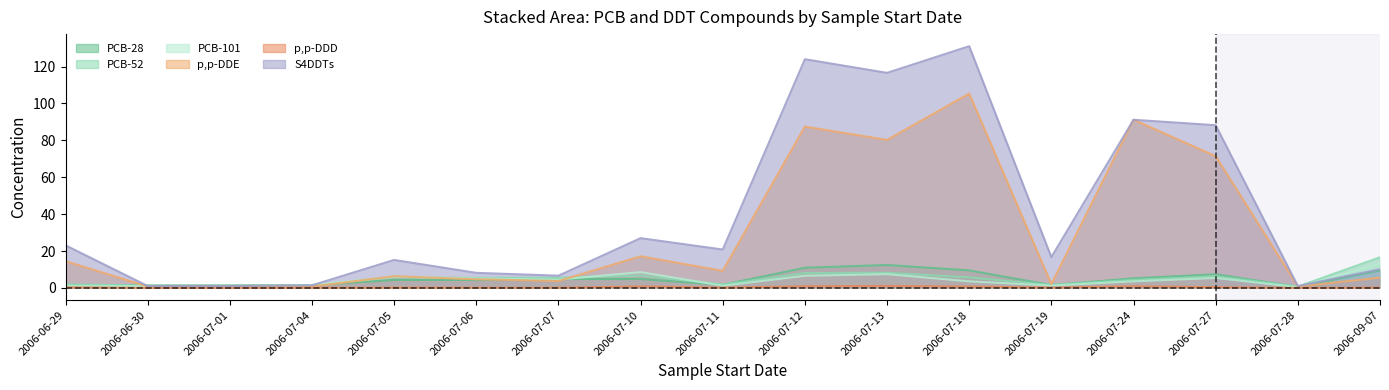

What is the greatest value displayed?

131.0